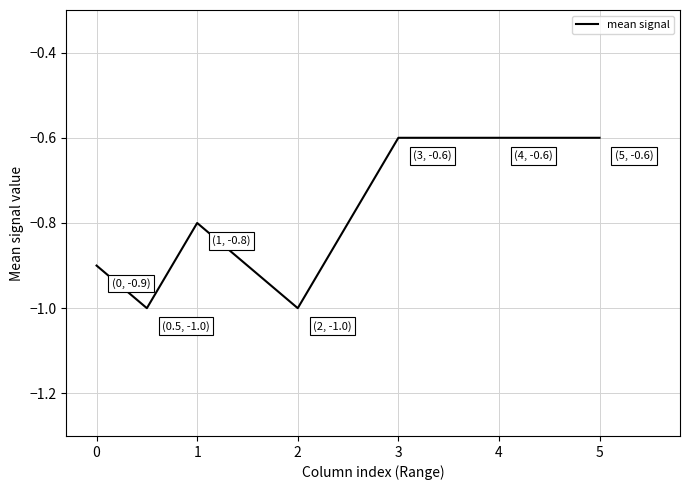

Reading right to left, transcribe all the data shown in this chart.

-0.6	-0.6	-0.6	-1.0	-0.8	-1.0	-0.9